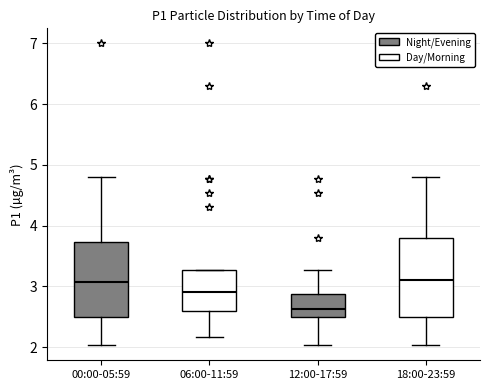

Reading left to right, read every box against the y-axis: the position of its median line, the range the box covers, and the ends of its whiskers. The values are not printed on the chart, so give them approximately, as read against the axis.

00:00-05:59: median 3.1, box 2.5 to 3.7, whiskers 2.0 to 4.8
06:00-11:59: median 2.9, box 2.6 to 3.3, whiskers 2.2 to 3.3
12:00-17:59: median 2.6, box 2.5 to 2.9, whiskers 2.0 to 3.3
18:00-23:59: median 3.1, box 2.5 to 3.8, whiskers 2.0 to 4.8